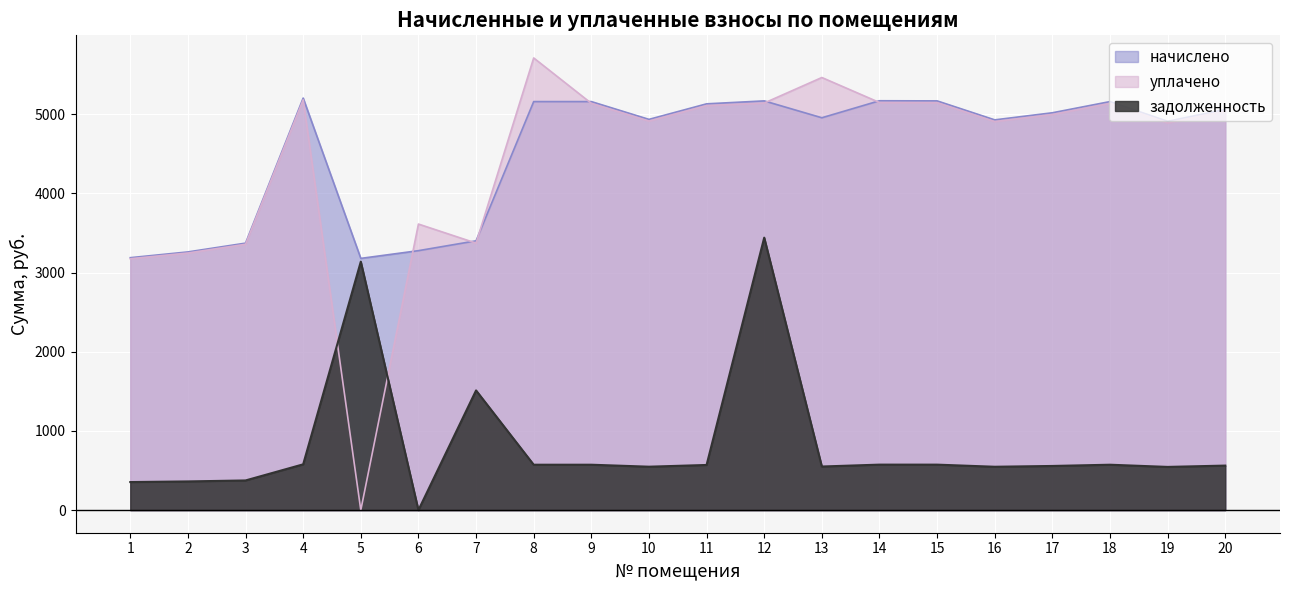

Rank the categories by задолженность value from highest to lowest.

12, 5, 7, 4, 14, 15, 8, 9, 18, 11, 20, 17, 13, 10, 16, 19, 3, 2, 1, 6